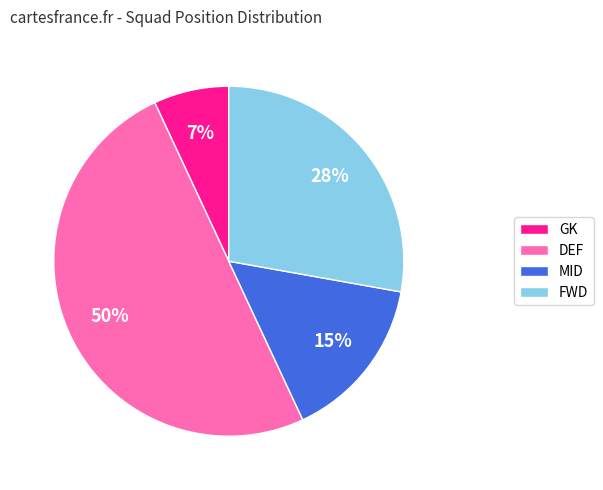

What percentage is the FWD slice, to the nearest percent?

28%